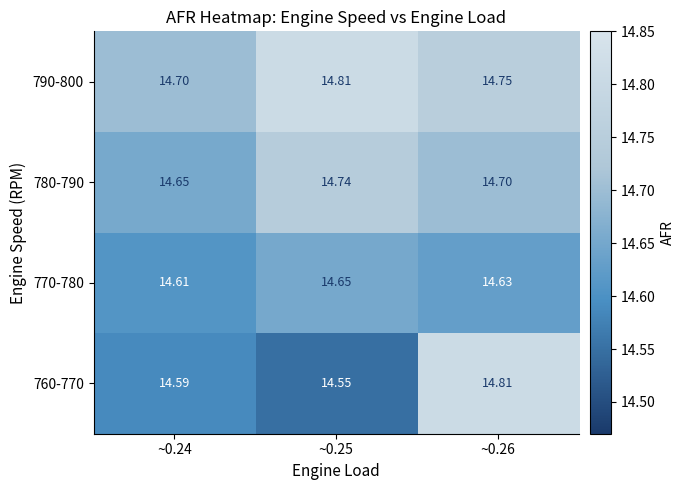

Is the value of 770-780 at ~0.26 greater than the value of 760-770 at ~0.25?

Yes